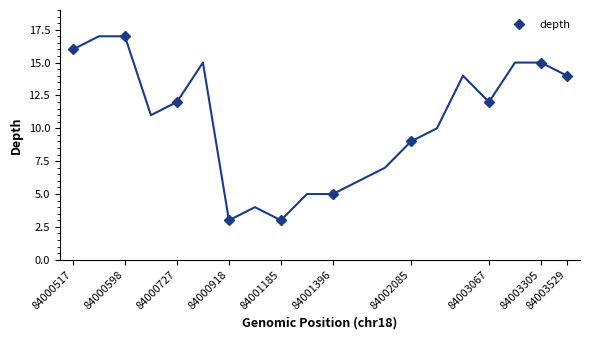

Reading left to right, what are all the values shown in this chart?

84000517=16	84000598=17	84000727=12	84000918=3	84001185=3	84001396=5	84002085=9	84003067=12	84003305=15	84003529=14